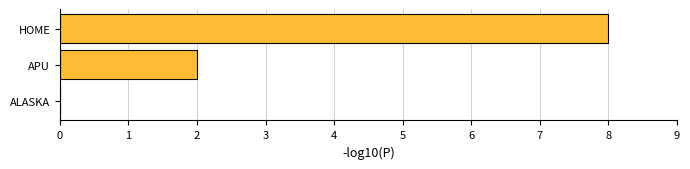

What is the sum of the values at HOME and APU?

10